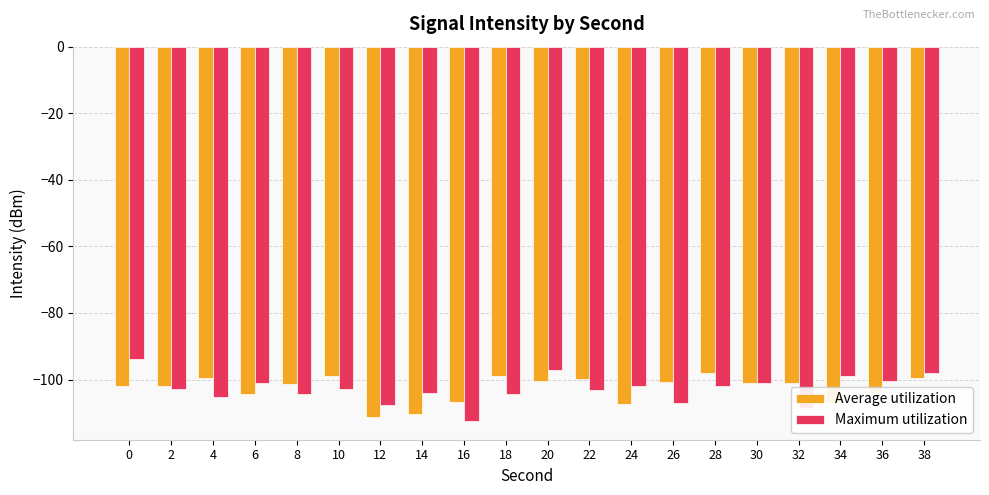

The value of Maximum utilization at 16 is -112.5. True or false?

True